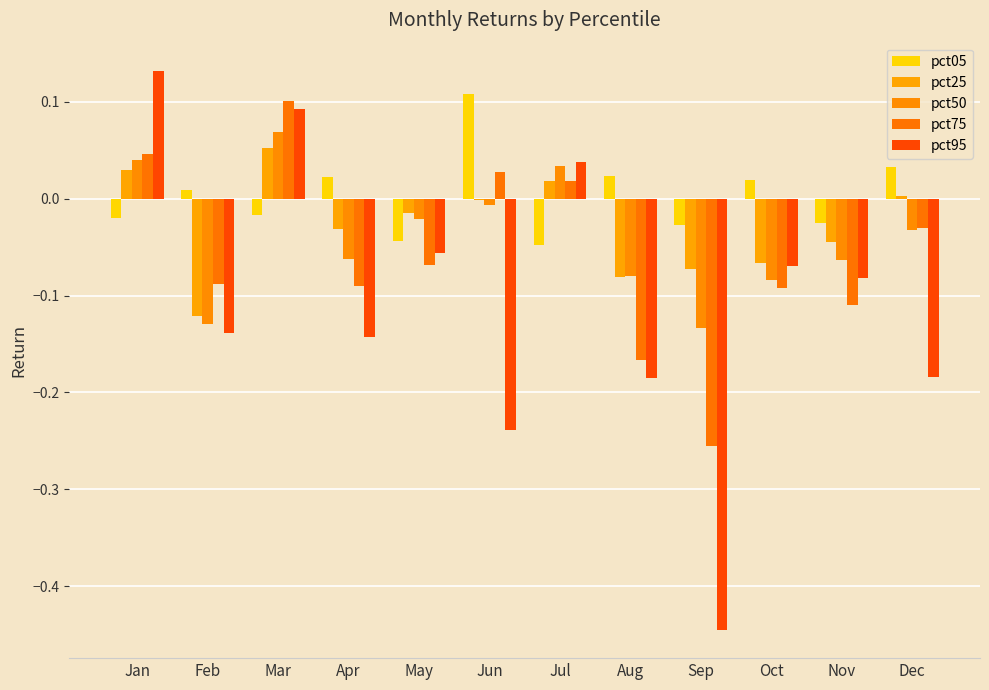

At which category is the sum across all series the highest?

Mar